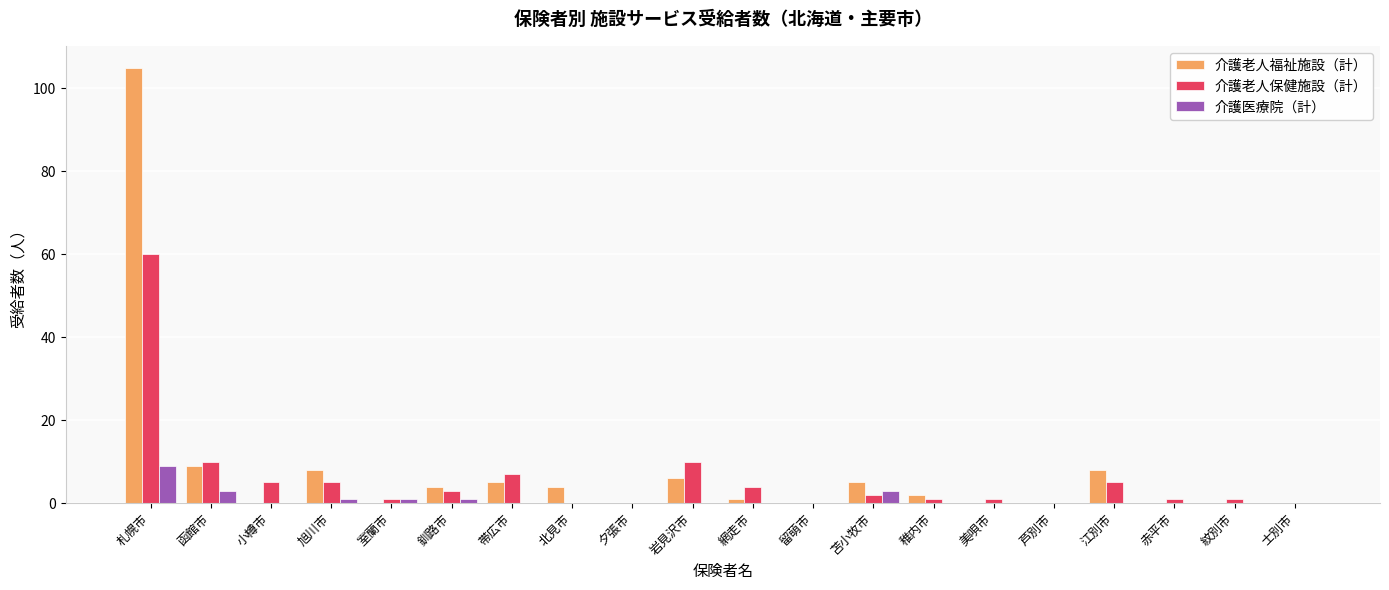

How many distinct data groups are displayed?

3